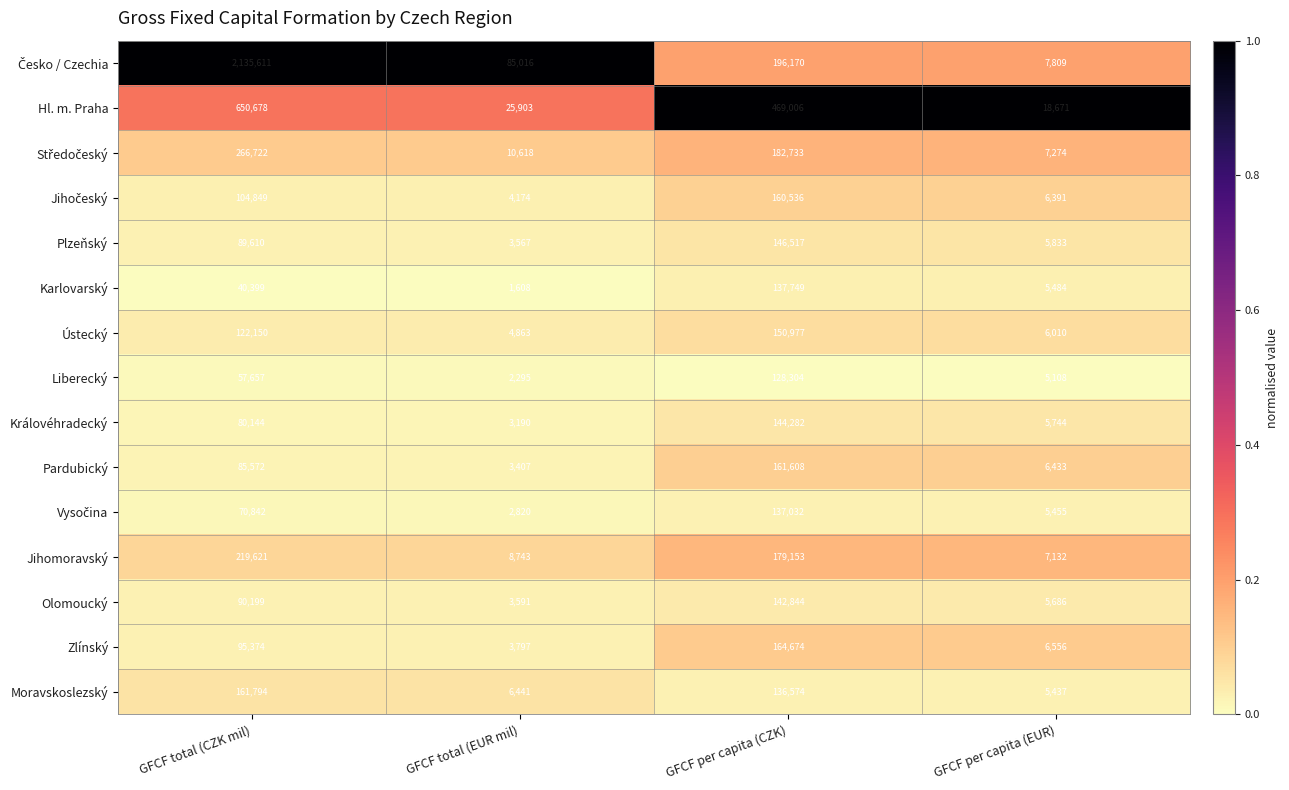

Which category has the highest value across all series?

GFCF total (CZK mil)